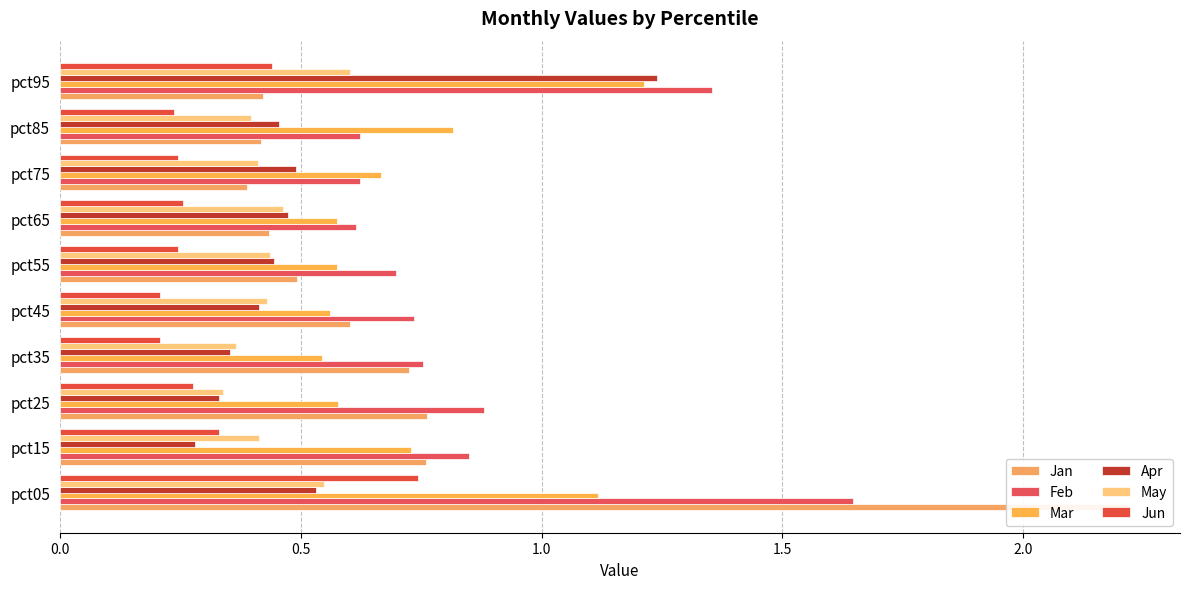

Between pct35 and pct85, which series saw the biggest shift?

Jan